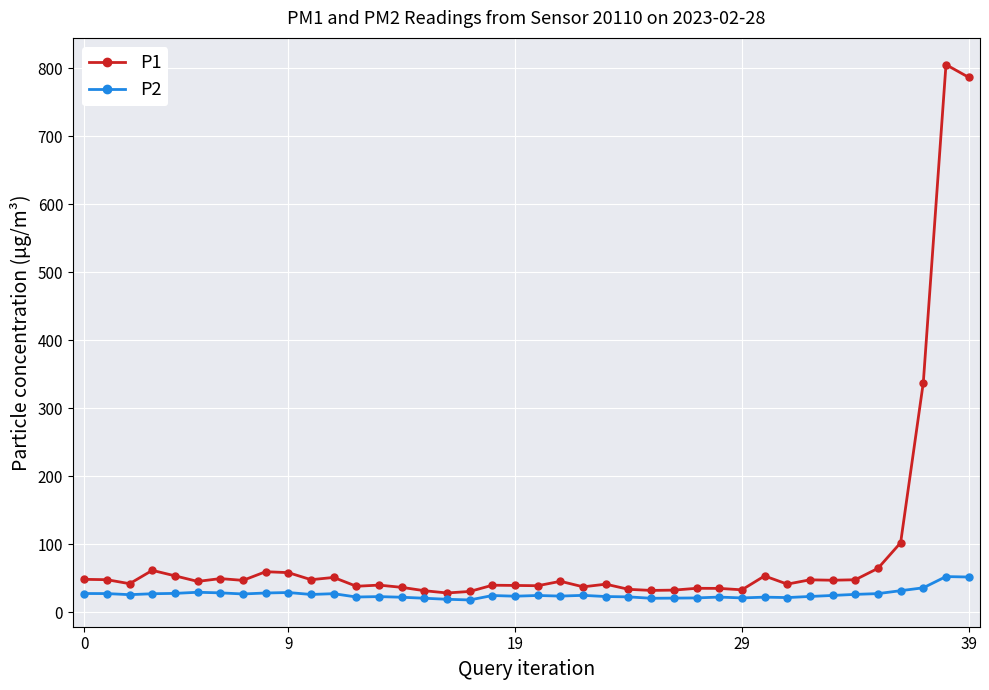

True or false: P1 has more than 1 interior local peaks.

True